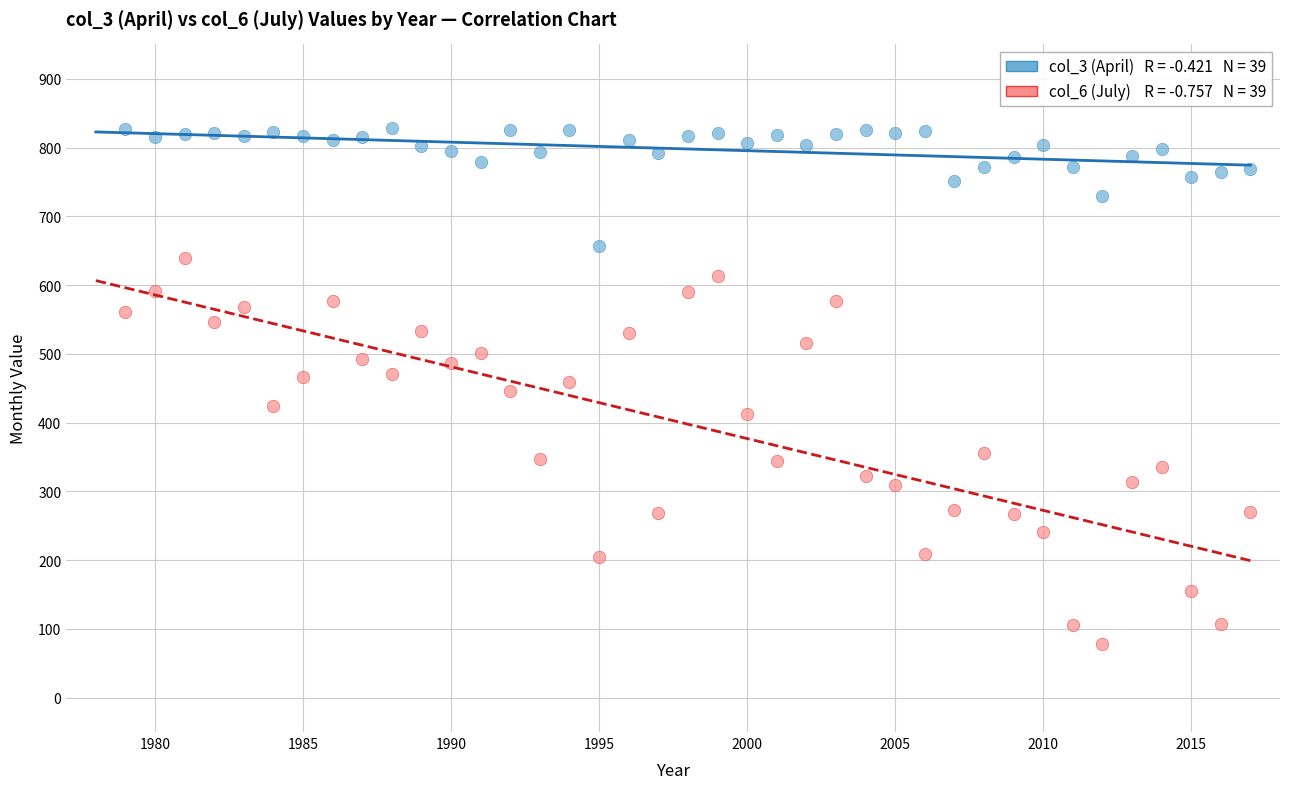

Across all data points, what is the range of X values (max minus min)?

38.0